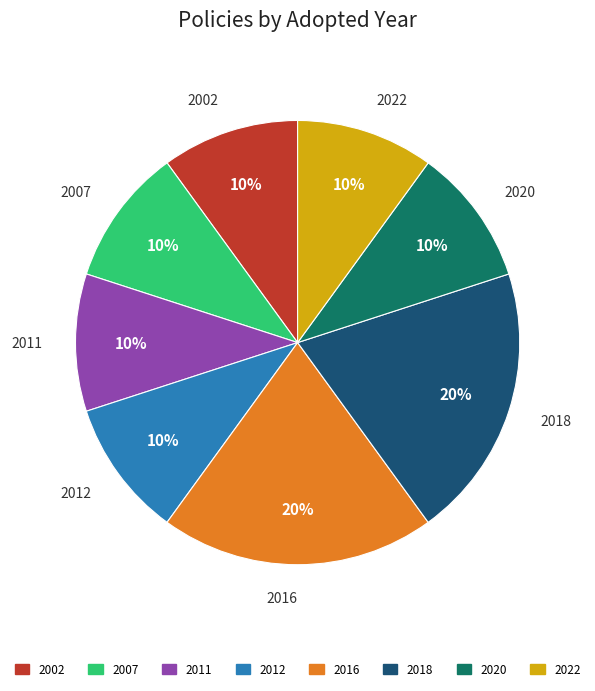

How many segments does this pie chart have?

8